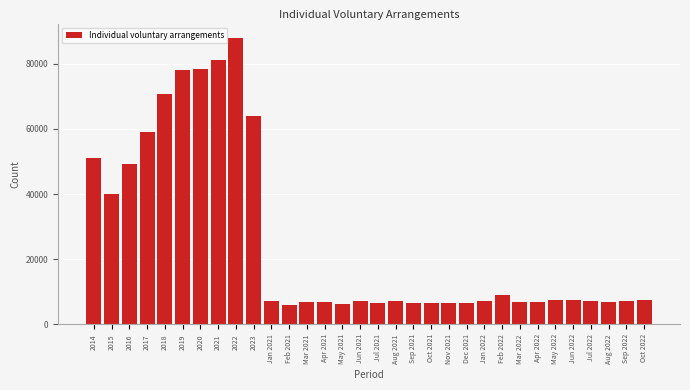

Between Apr 2021 and Feb 2022, which is larger?

Feb 2022